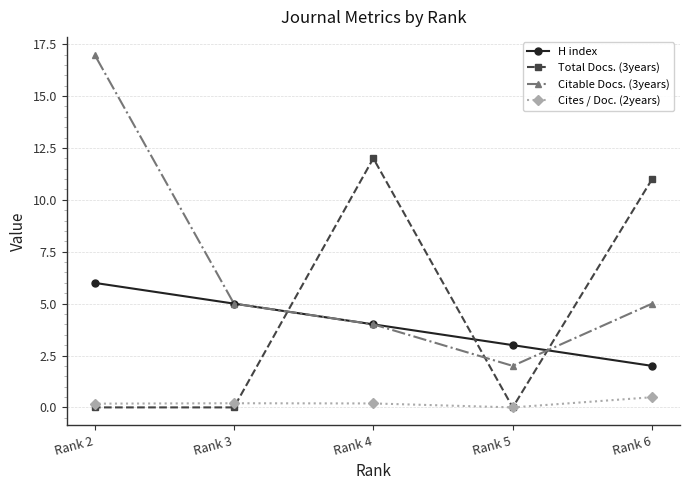

Which series has the widest spread of values?

Citable Docs. (3years)